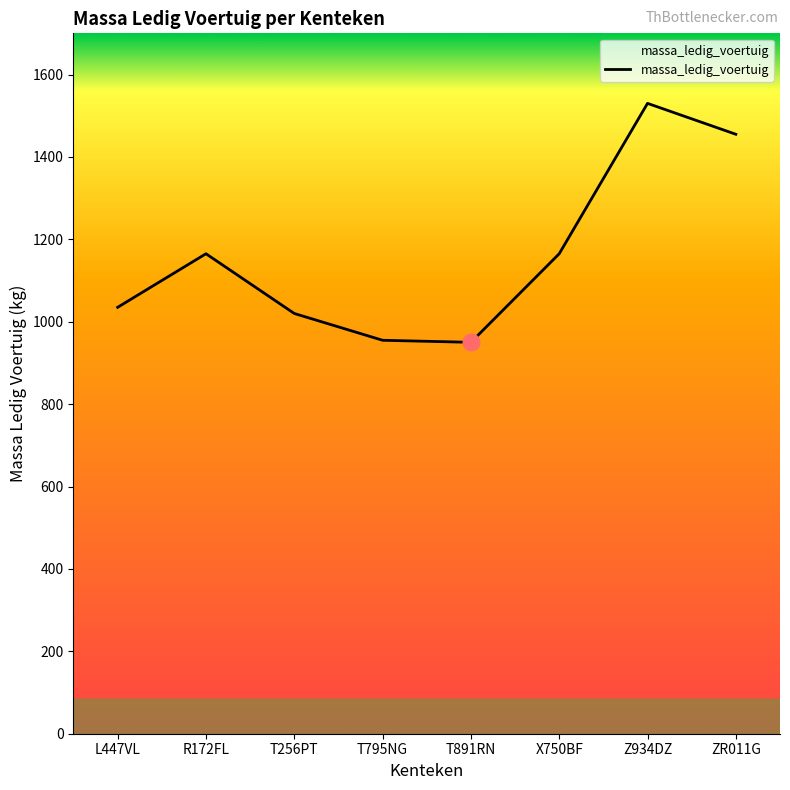

At which category does the data reach its first local peak?

R172FL